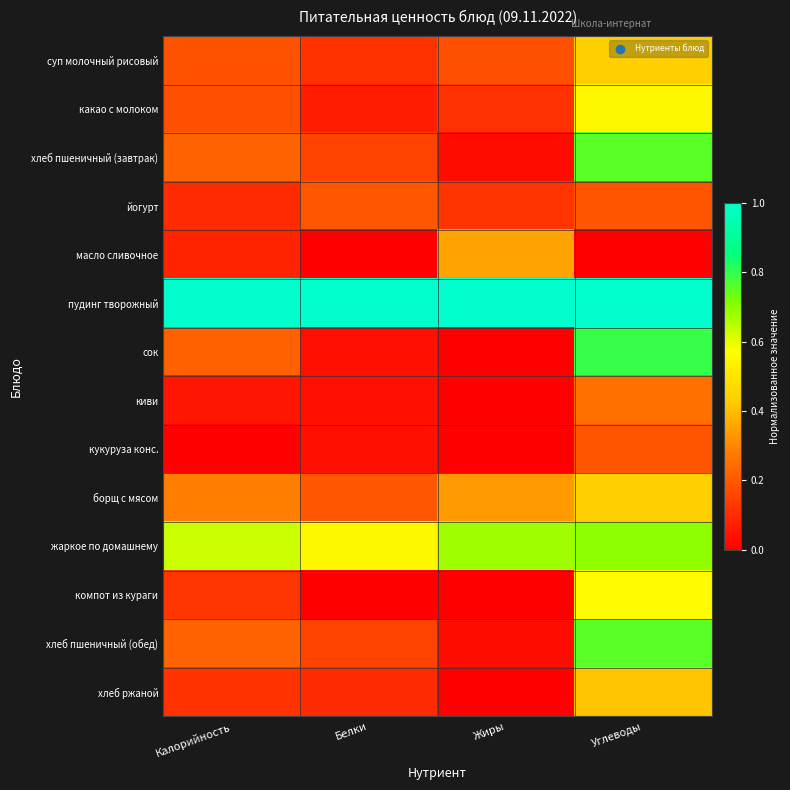

Reading left to right, extract all data points from this chart.

суп молочный рисовый: Калорийность=0.2	Белки=0.1	Жиры=0.2	Углеводы=0.4
какао с молоком: Калорийность=0.2	Белки=0.1	Жиры=0.1	Углеводы=0.6
хлеб пшеничный (завтрак): Калорийность=0.2	Белки=0.2	Жиры=0.0	Углеводы=0.8
йогурт: Калорийность=0.1	Белки=0.2	Жиры=0.1	Углеводы=0.2
масло сливочное: Калорийность=0.1	Белки=0.0	Жиры=0.4	Углеводы=0.0
пудинг творожный: Калорийность=1.0	Белки=1.0	Жиры=1.0	Углеводы=1.0
сок: Калорийность=0.2	Белки=0.0	Жиры=0.0	Углеводы=0.8
киви: Калорийность=0.1	Белки=0.0	Жиры=0.0	Углеводы=0.2
кукуруза конс.: Калорийность=0.0	Белки=0.0	Жиры=0.0	Углеводы=0.2
борщ с мясом: Калорийность=0.3	Белки=0.2	Жиры=0.3	Углеводы=0.4
жаркое по домашнему: Калорийность=0.6	Белки=0.5	Жиры=0.7	Углеводы=0.7
компот из кураги: Калорийность=0.1	Белки=0.0	Жиры=0.0	Углеводы=0.6
хлеб пшеничный (обед): Калорийность=0.2	Белки=0.2	Жиры=0.0	Углеводы=0.8
хлеб ржаной: Калорийность=0.1	Белки=0.1	Жиры=0.0	Углеводы=0.4